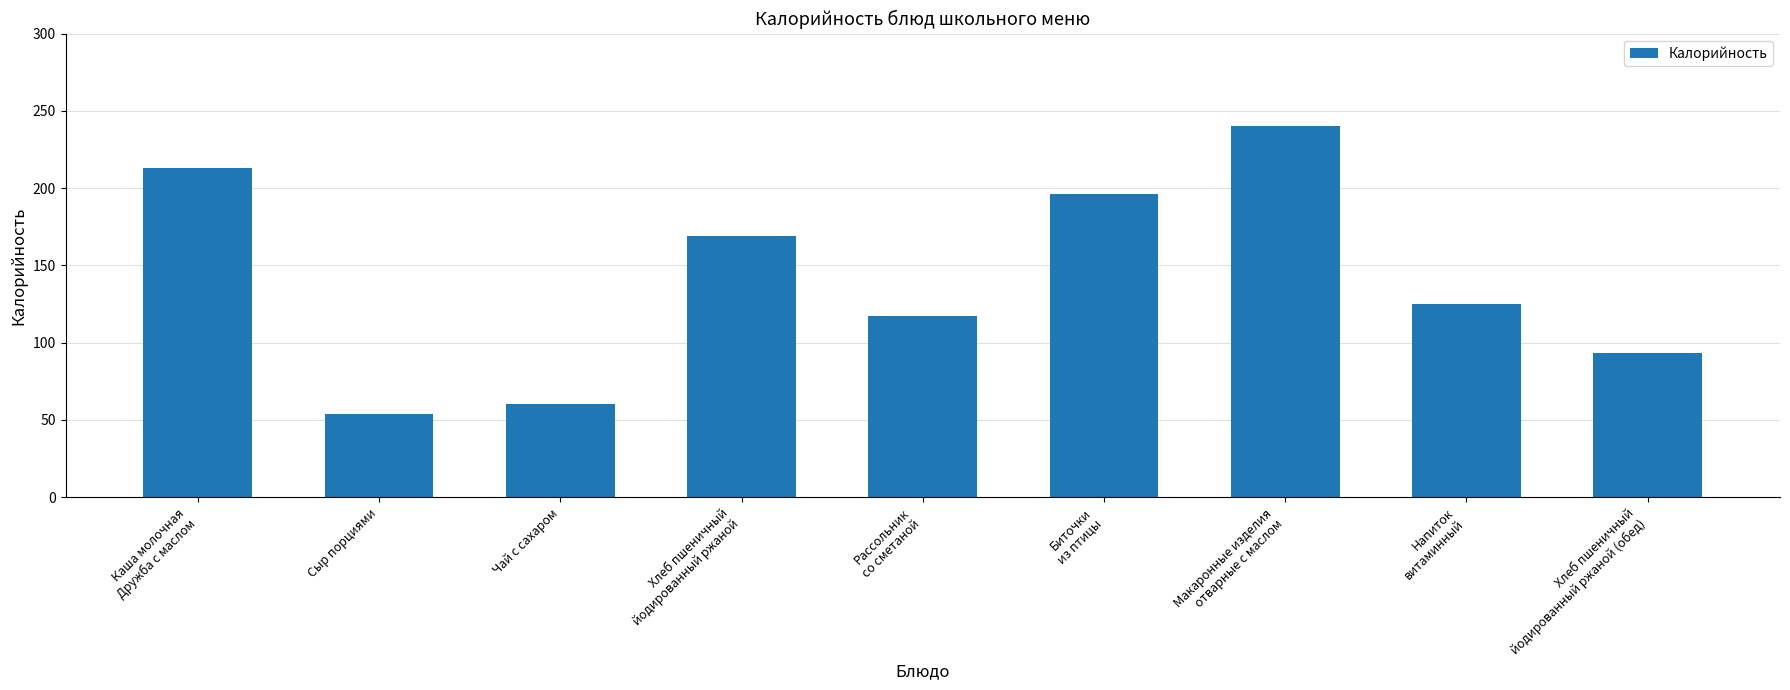

What is the value of the 3rd bar from the left?

60